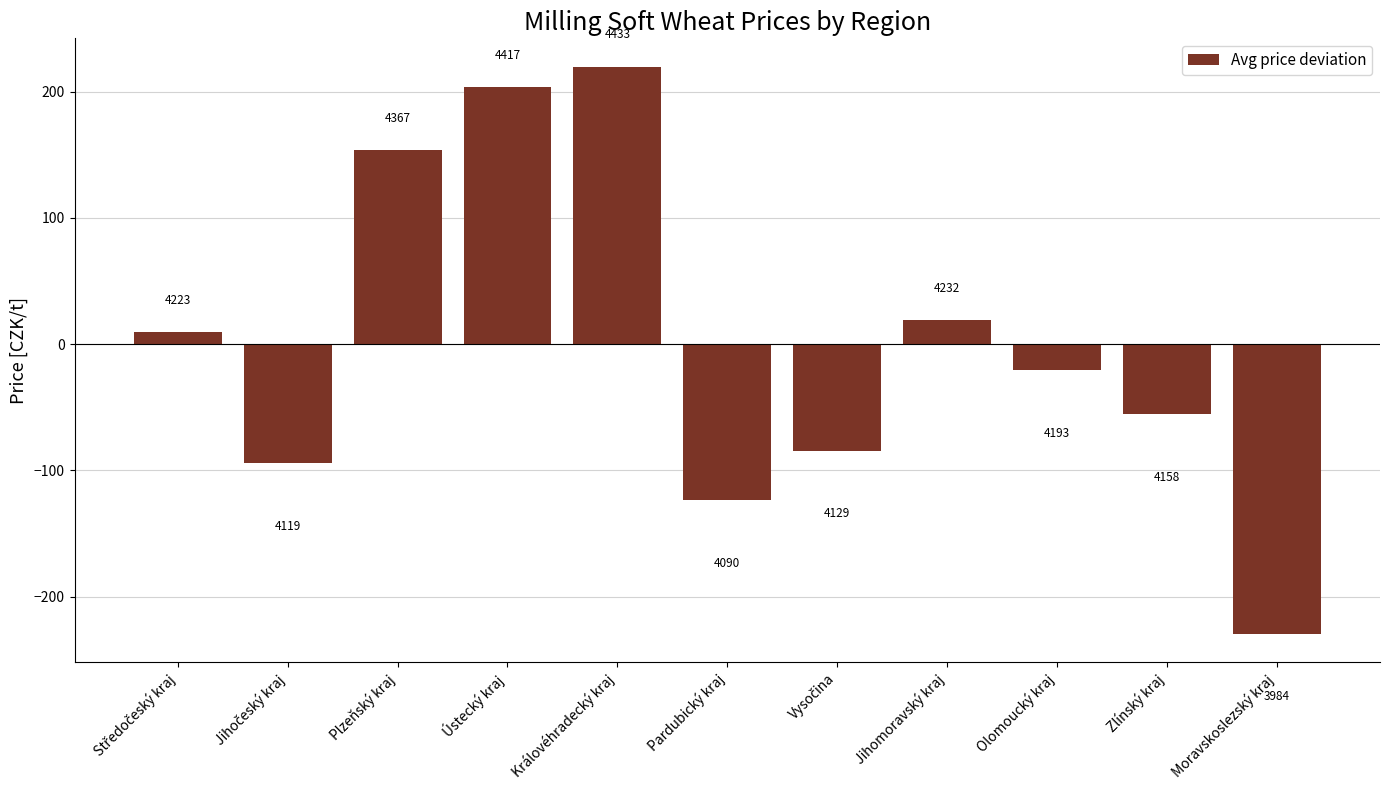

Reading left to right, transcribe all the data shown in this chart.

9.8	-94.2	153.8	203.8	219.8	-123.2	-84.2	18.8	-20.2	-55.2	-229.2